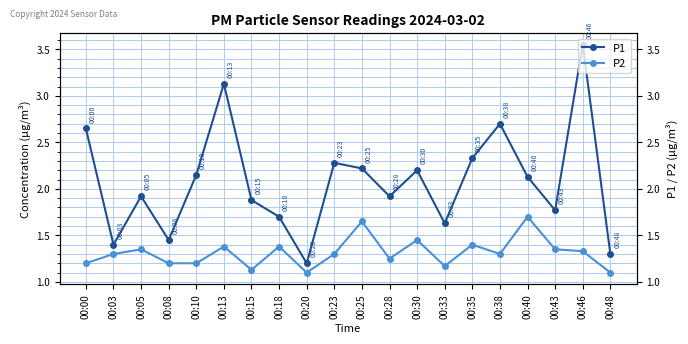

Reading left to right, transcribe all the data shown in this chart.

P1: 2.6	1.4	1.9	1.4	2.1	3.1	1.9	1.7	1.2	2.3	2.2	1.9	2.2	1.6	2.3	2.7	2.1	1.8	3.5	1.3
P2: 1.2	1.3	1.4	1.2	1.2	1.4	1.1	1.4	1.1	1.3	1.6	1.2	1.4	1.2	1.4	1.3	1.7	1.4	1.3	1.1